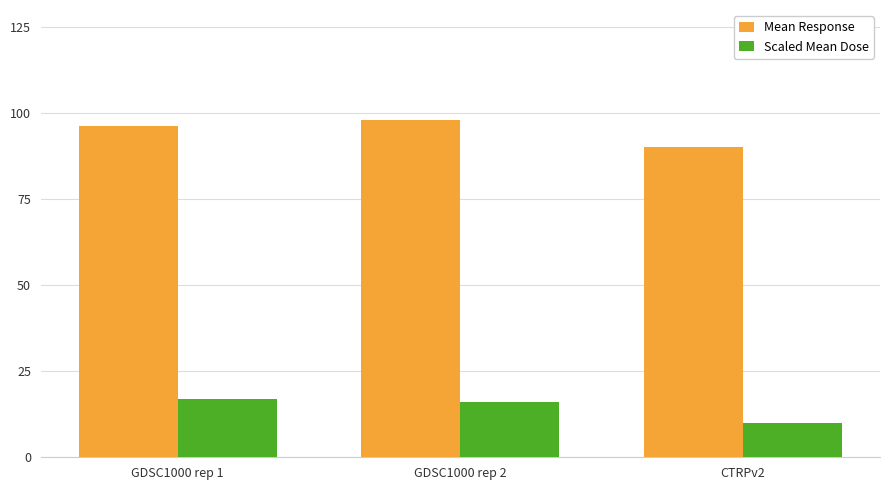

The value of Mean Response at GDSC1000 rep 2 is 98.0. True or false?

True